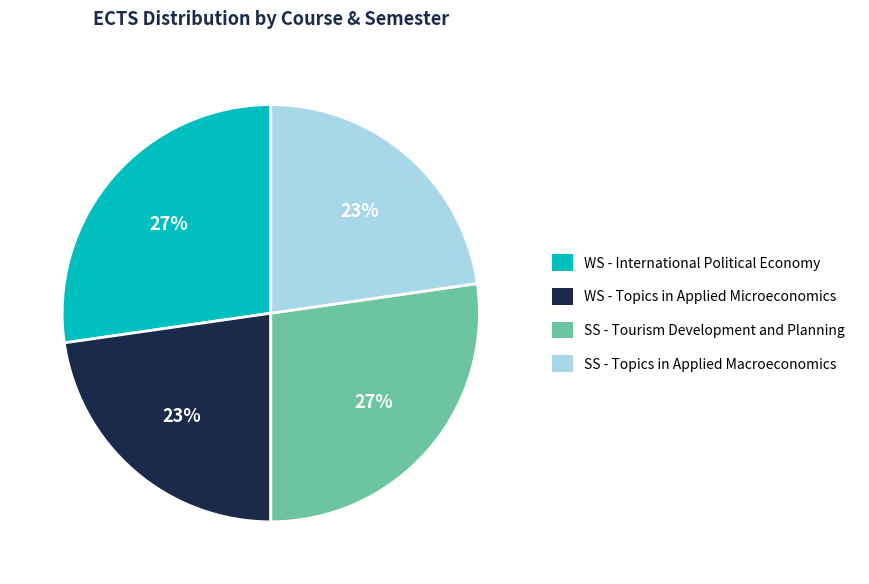

How many segments does this pie chart have?

4